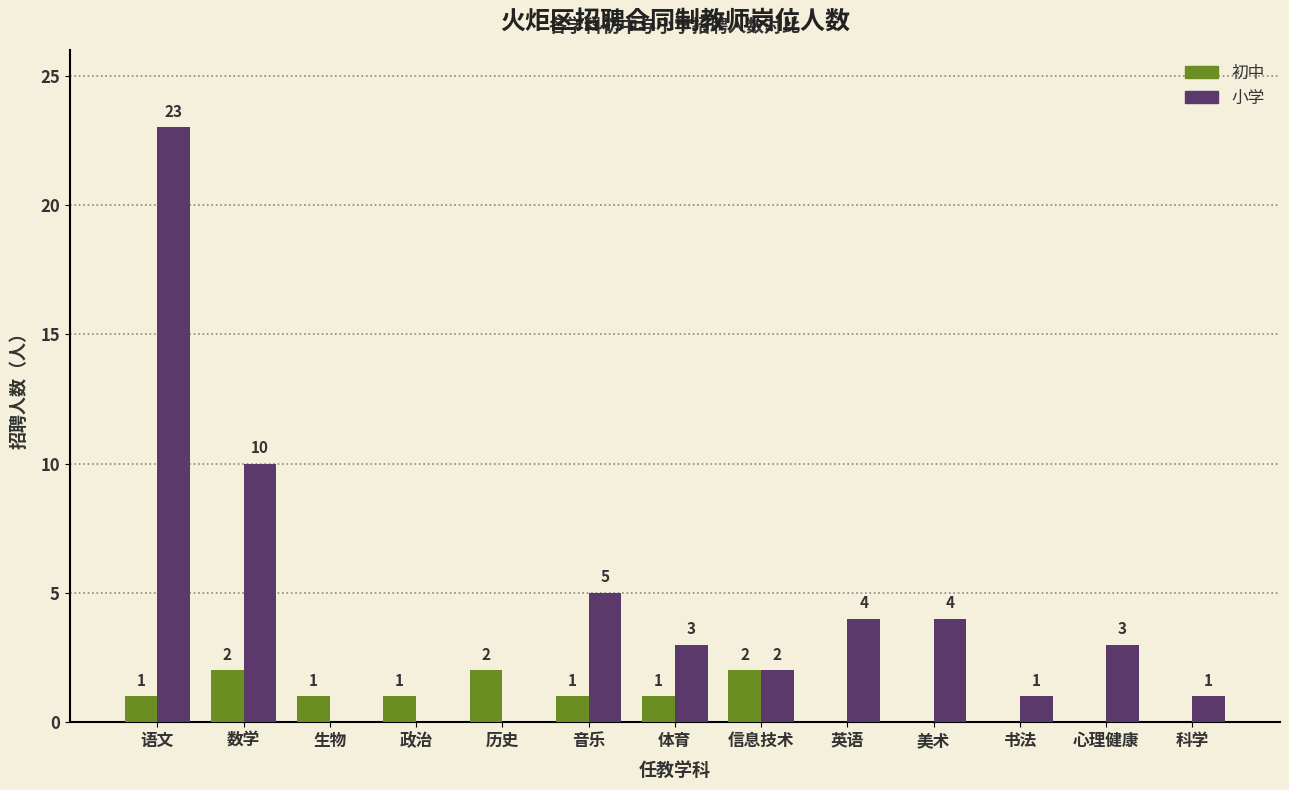

What is the sum of all 初中 values?

11